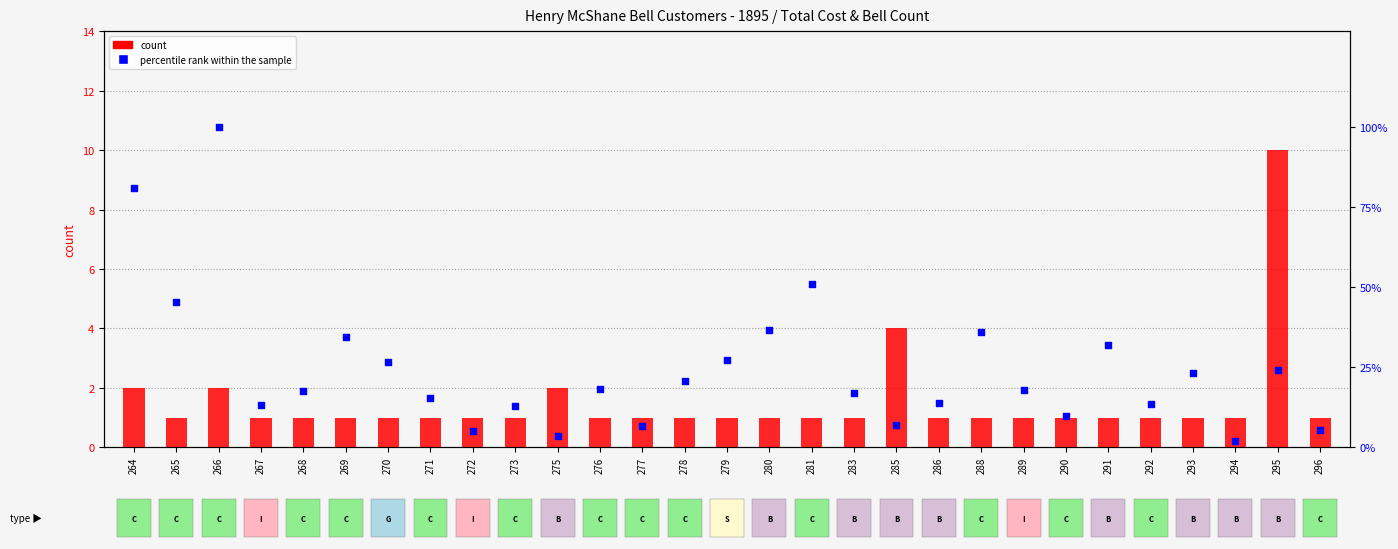

What is the total value across all series at 285?

11.0